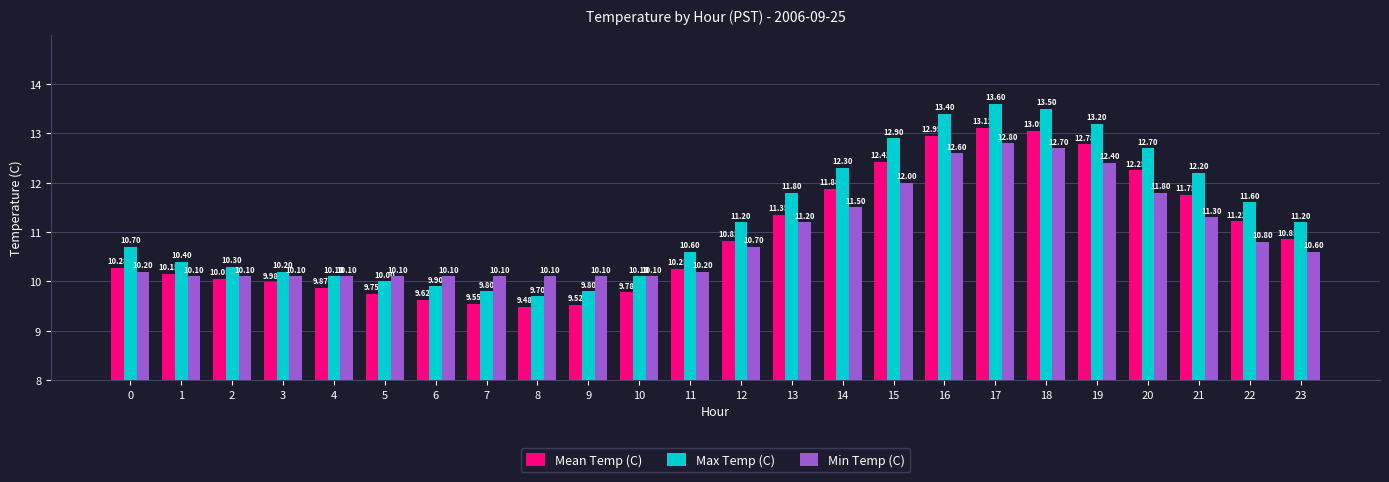

Is it true that Min Temp (C) equals 11.5 at 14?

True